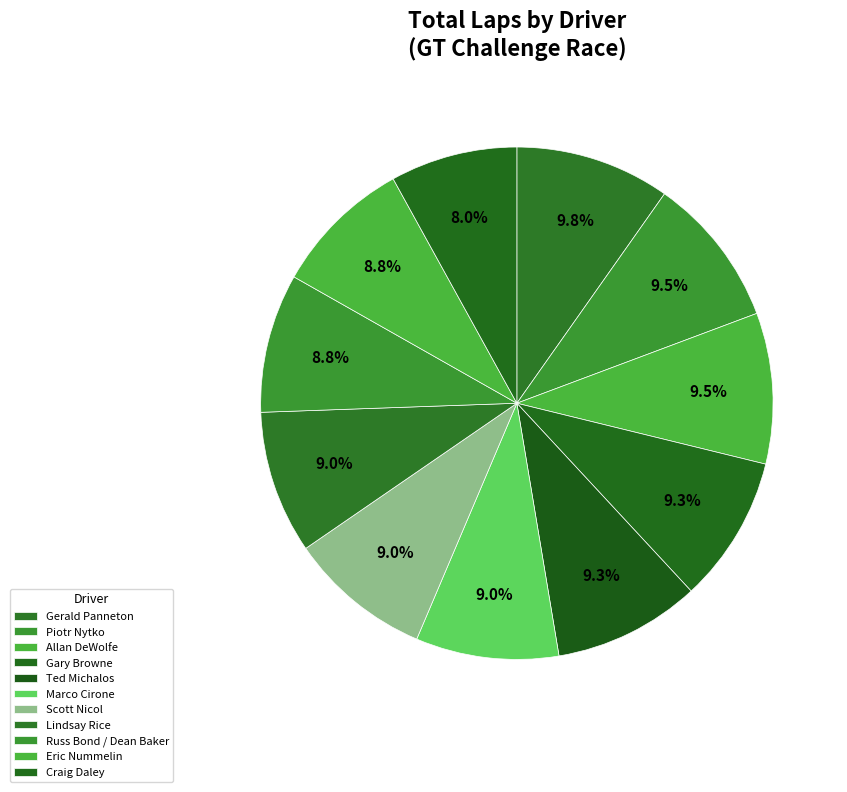

How much of the chart is everything except Russ Bond / Dean Baker?

91.2%